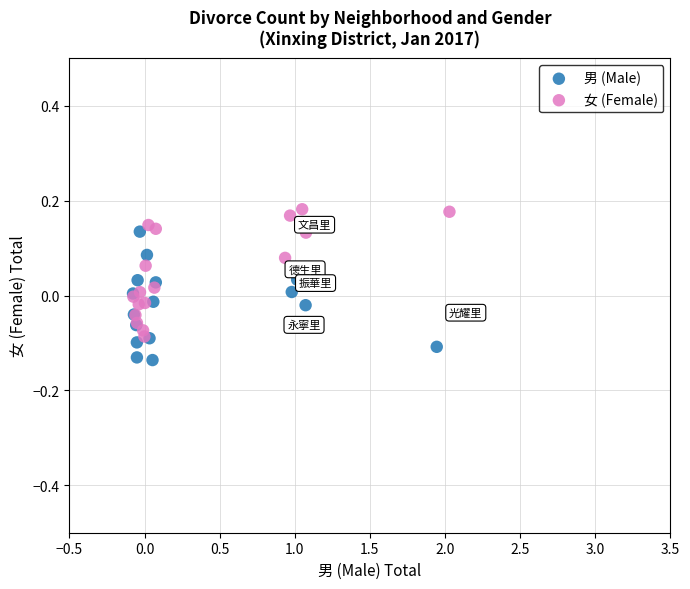

Which series reaches the minimum Y coordinate?

男 (Male)